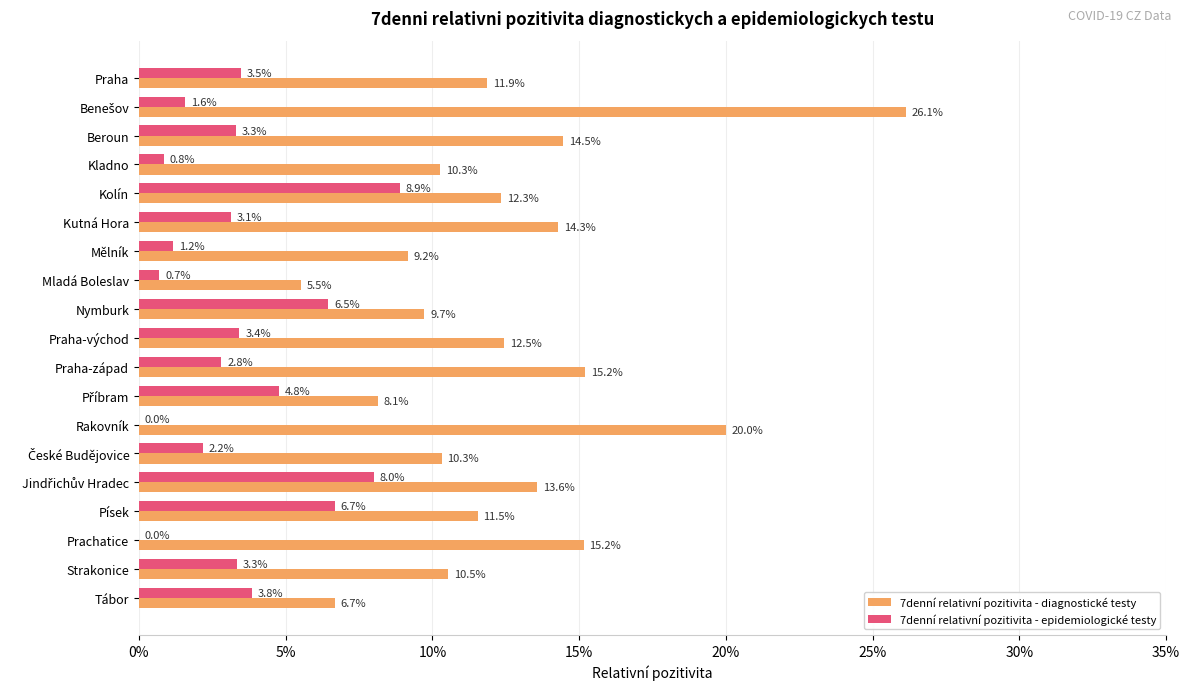

What are all the series names shown in the legend?

7denní relativní pozitivita - diagnostické testy, 7denní relativní pozitivita - epidemiologické testy